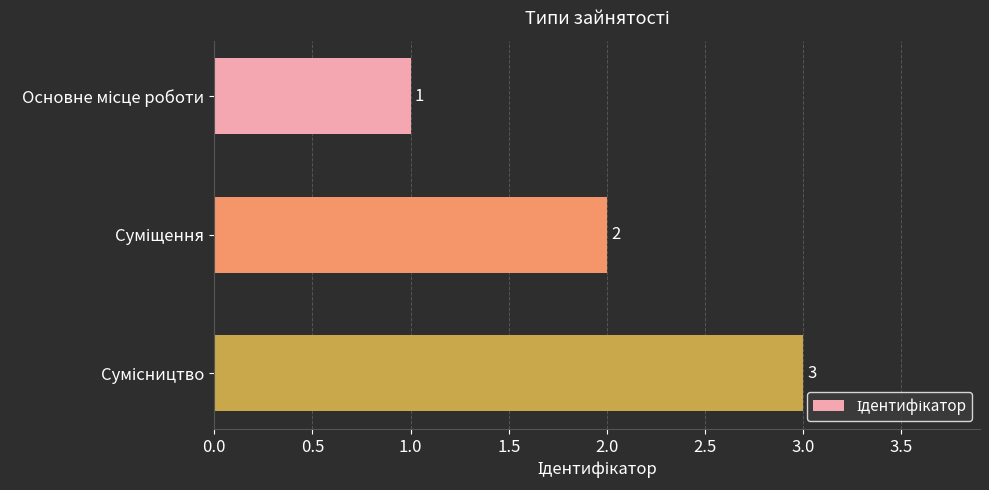

Count the values in the range 1 to 3.

3